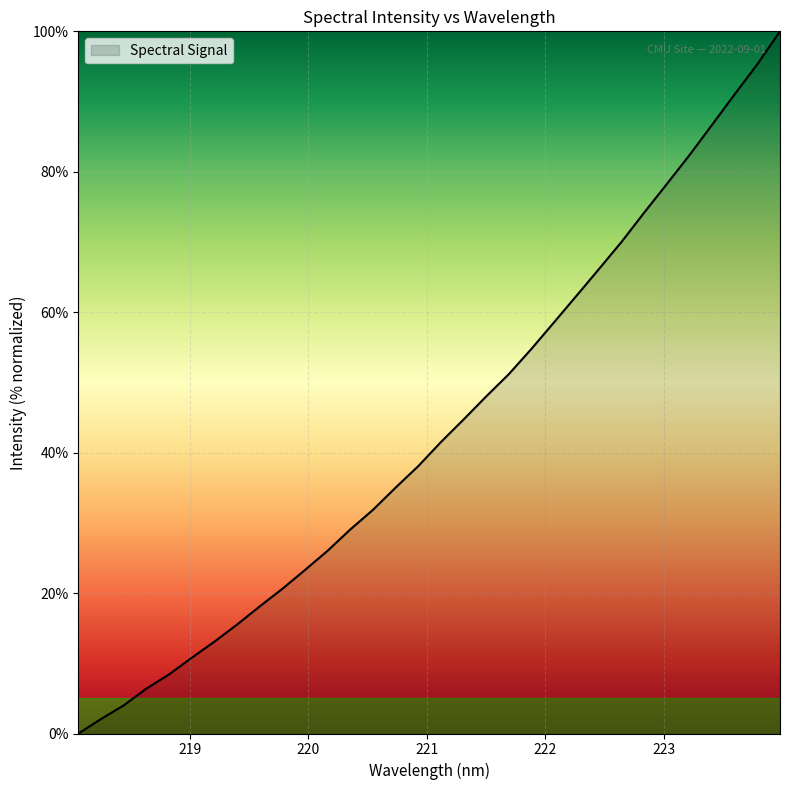

Reading left to right, list all the values displayed in this chart.

0.0	2.1	4.0	6.4	8.4	10.8	13.1	15.5	18.1	20.6	23.3	26.0	29.1	31.8	35.0	38.1	41.5	44.7	48.0	51.2	54.8	58.5	62.3	66.2	70.1	74.2	78.3	82.4	86.7	91.1	95.3	100.0